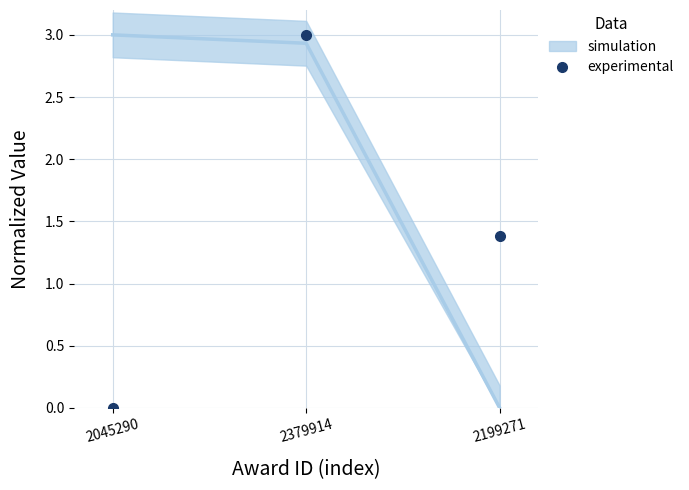

What is the label of the 3rd point from the left?

2199271